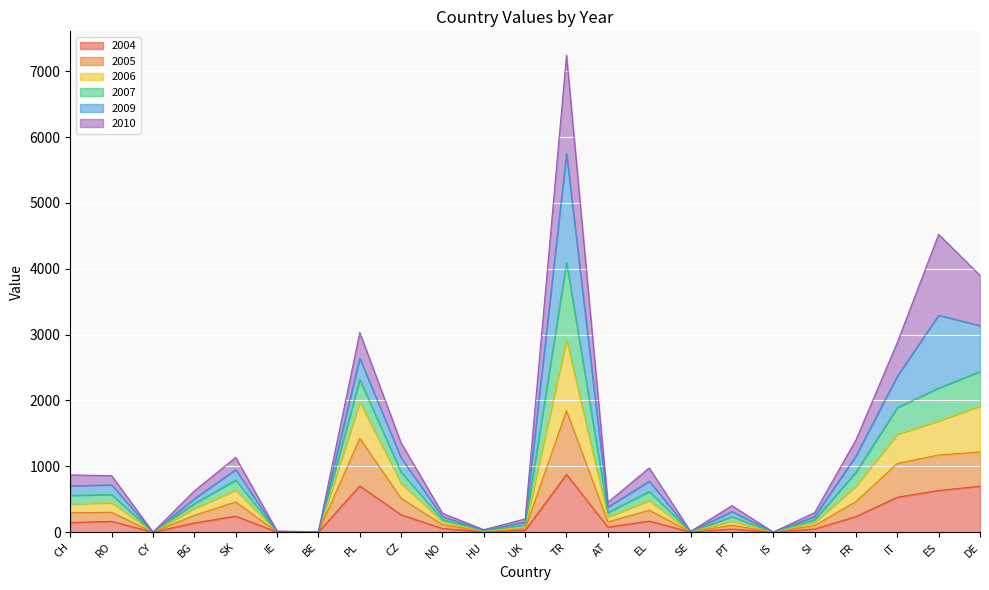

Is it true that 2006 equals 110 at AT?

False